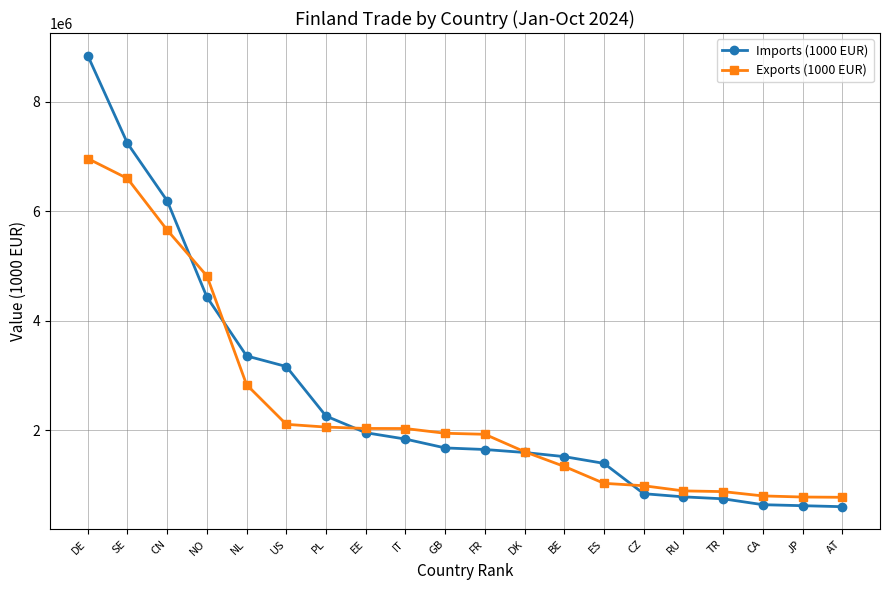

True or false: Exports (1000 EUR) and Imports (1000 EUR) cross at least once.

True